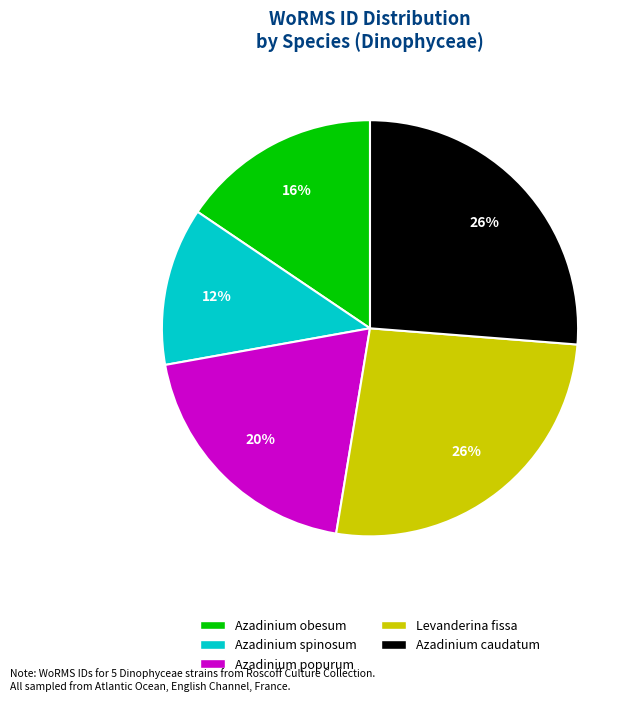

How many slices are in this pie chart?

5